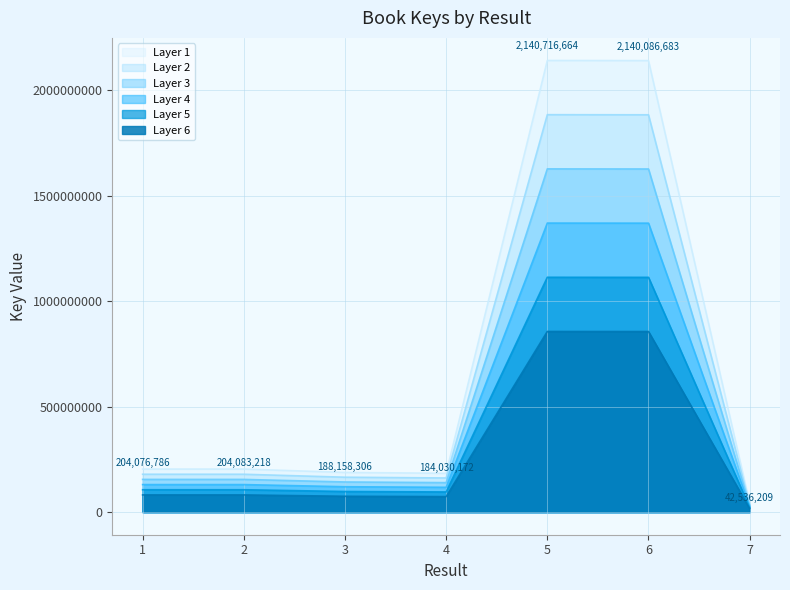

Which has a higher value, 3 or 2?

2